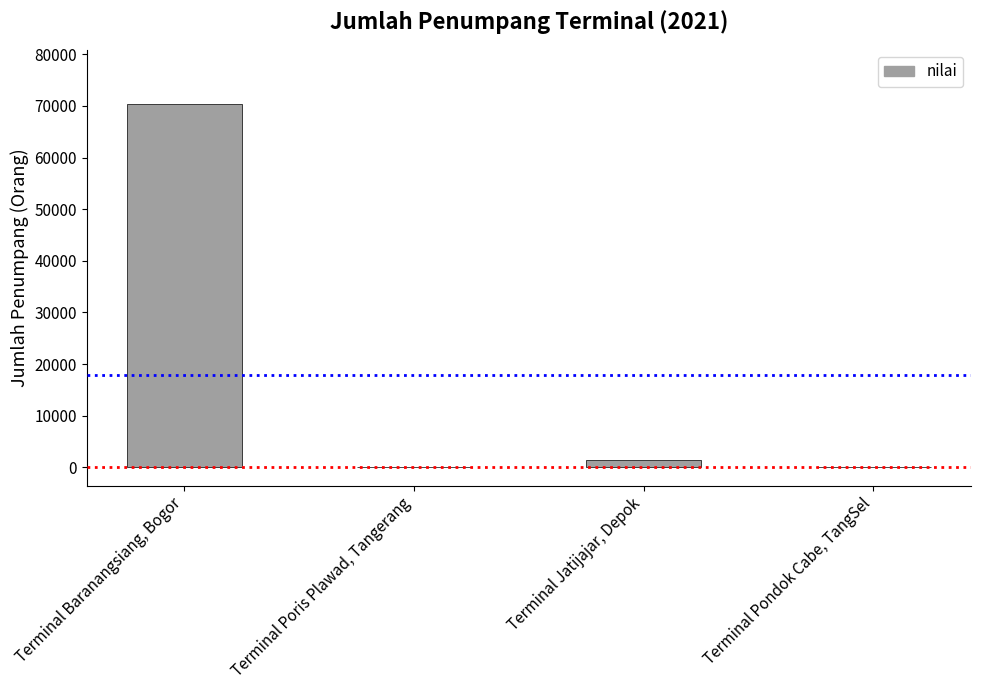

Which has a higher value, Terminal Jatijajar, Depok or Terminal Baranangsiang, Bogor?

Terminal Baranangsiang, Bogor